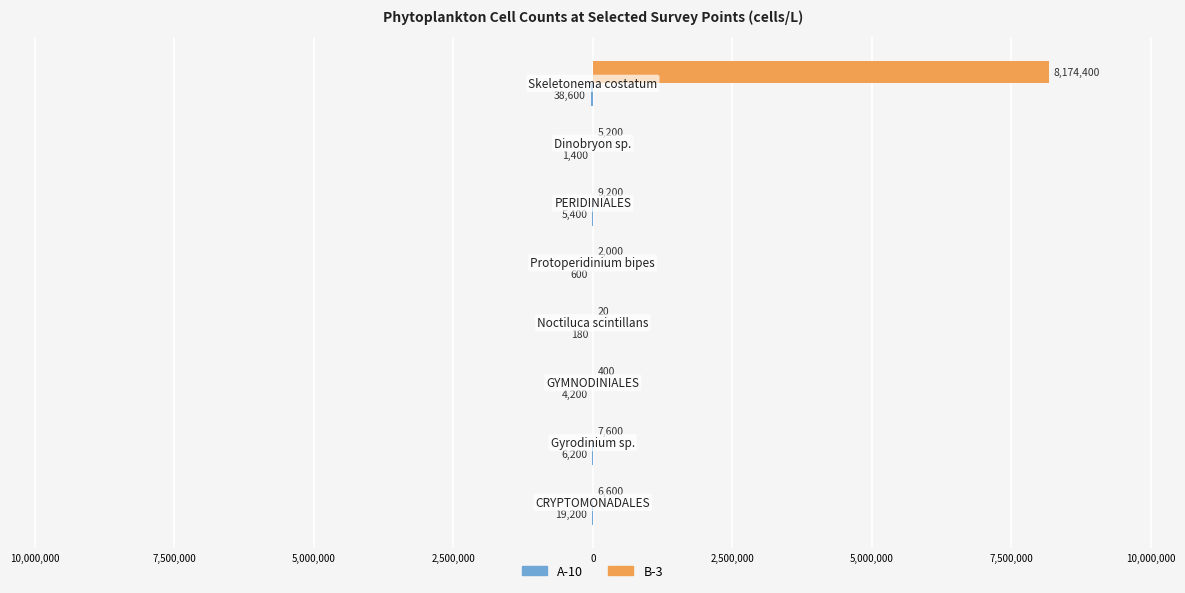

Reading right to left, list all the values displayed in this chart.

A-10: -38600	-1400	-5400	-600	-180	-4200	-6200	-19200
B-3: 8174400	5200	9200	2000	20	400	7600	6600